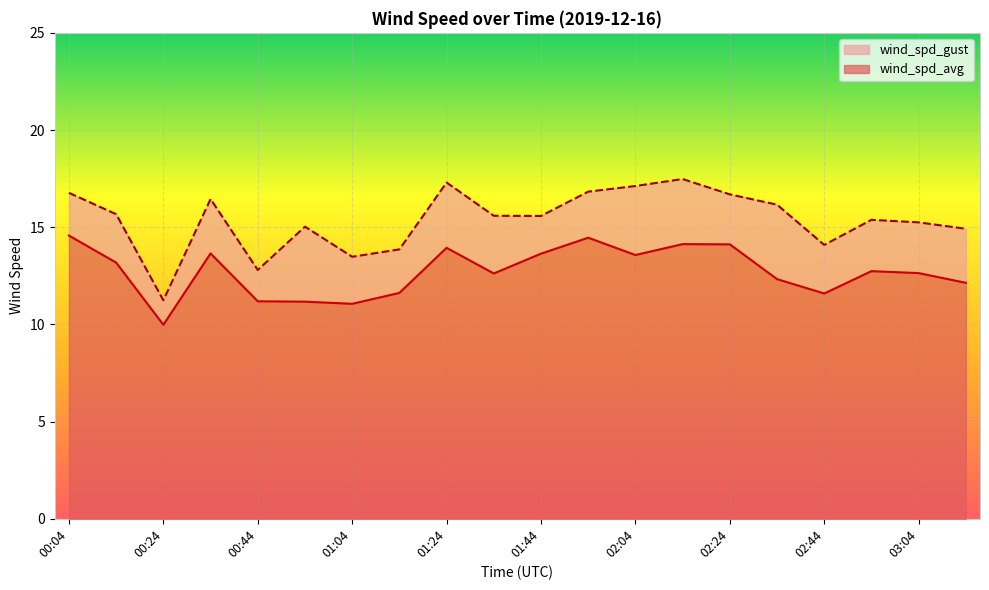

At how many categories does at least one series exceed 14?

16